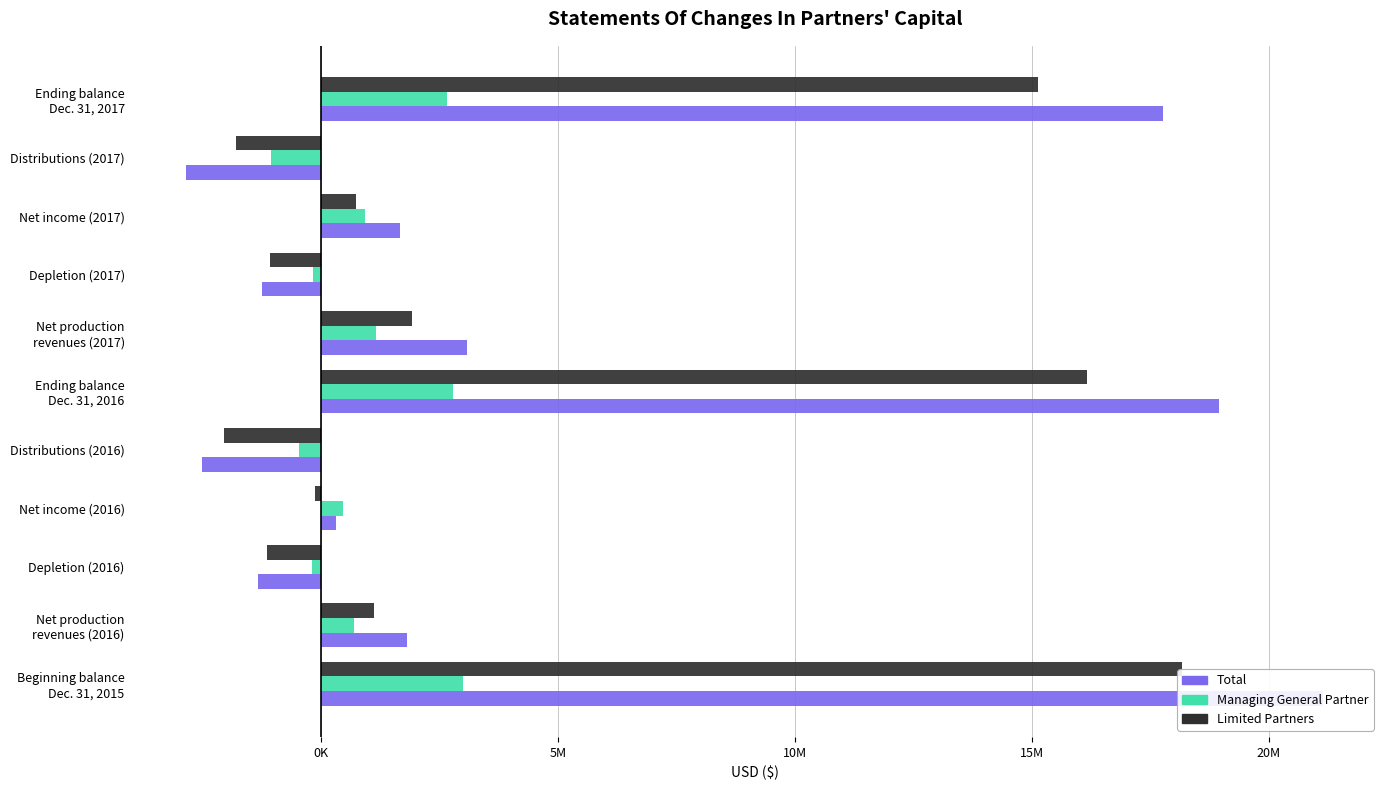

What is the average value of the Total series?

5164636